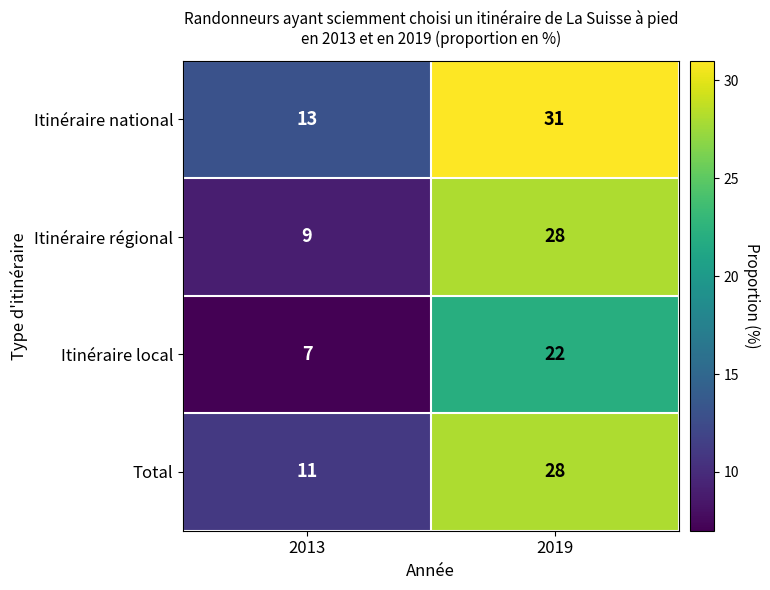

How many series are shown in this chart?

4